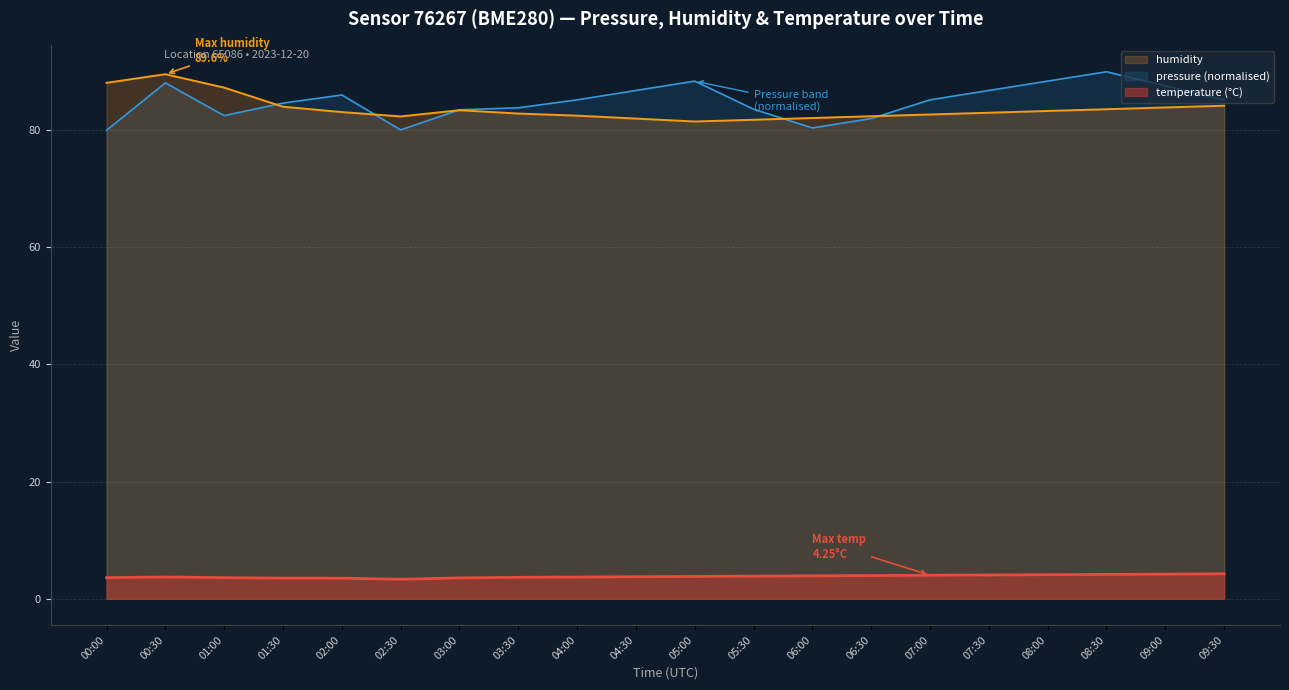

Between 00:00 and 05:00, which series saw the biggest shift?

pressure (normalised)